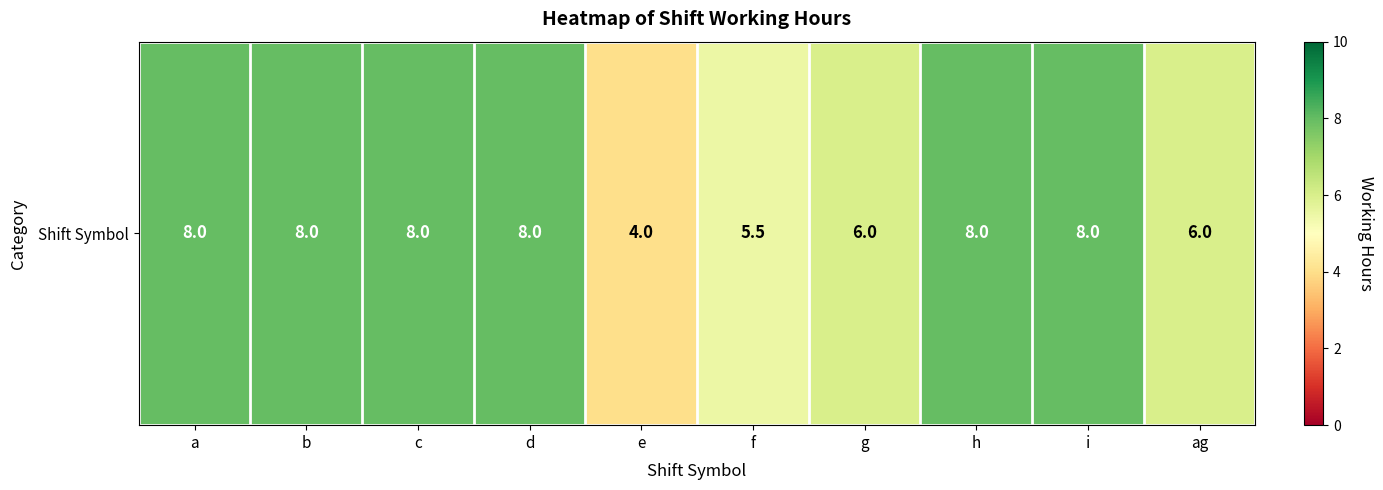

Reading left to right, what are all the values shown in this chart?

8.0	8.0	8.0	8.0	4.0	5.5	6.0	8.0	8.0	6.0